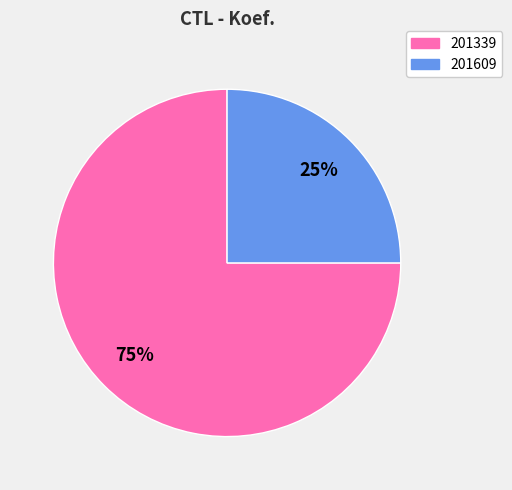

True or false: 201609 accounts for 38% of the total.

False